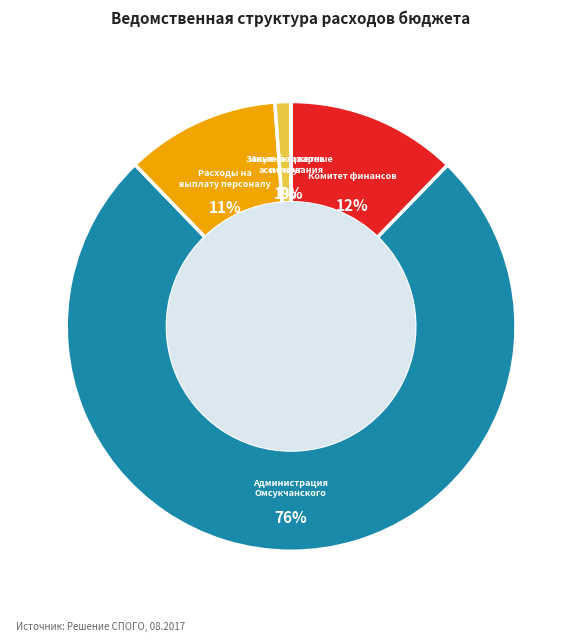

To the nearest percent, what is the average slice percentage?

20%